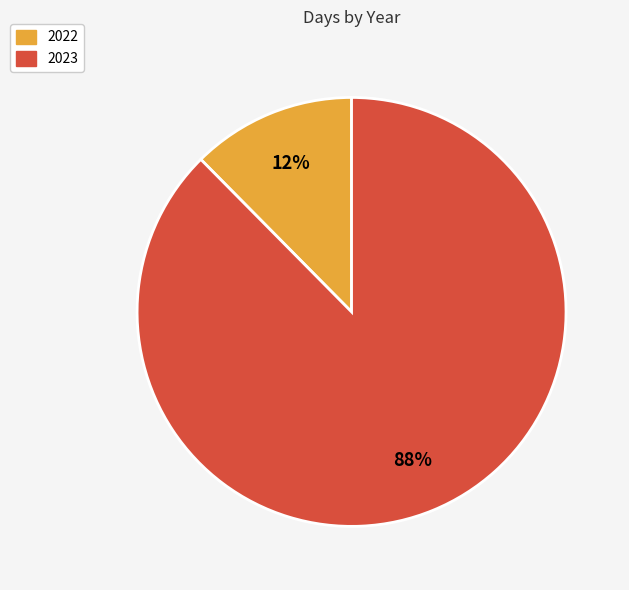

Which has a higher value, 2022 or 2023?

2023